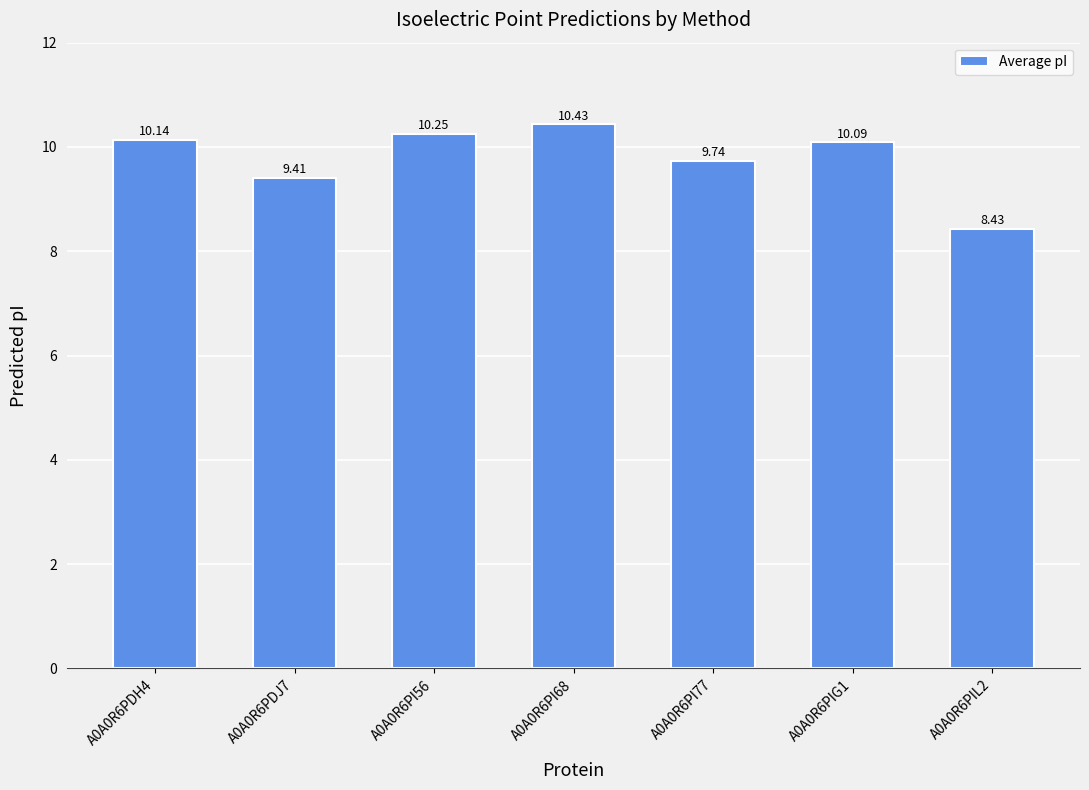

At which category does the chart reach its minimum across all series?

A0A0R6PIL2